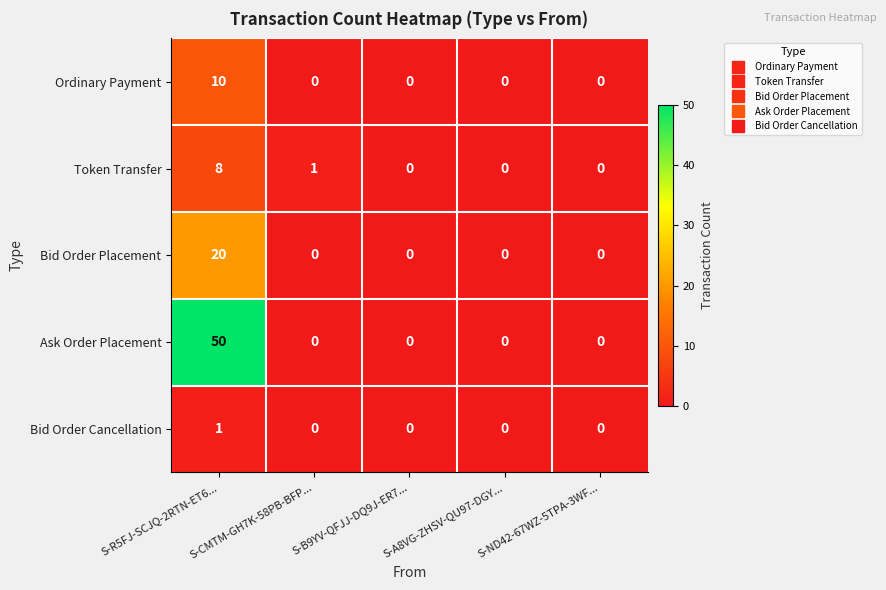

At which category is the sum across all series the highest?

S-R5FJ-SCJQ-2RTN-ET6...